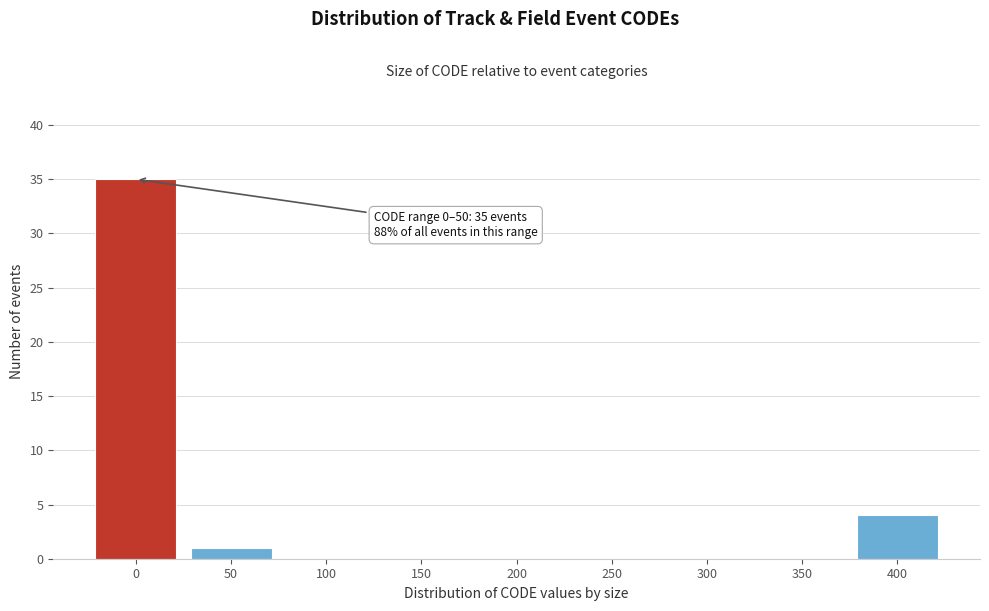

Reading left to right, what are all the values shown in this chart?

0=35	50=1	100=0	150=0	200=0	250=0	300=0	350=0	400=4